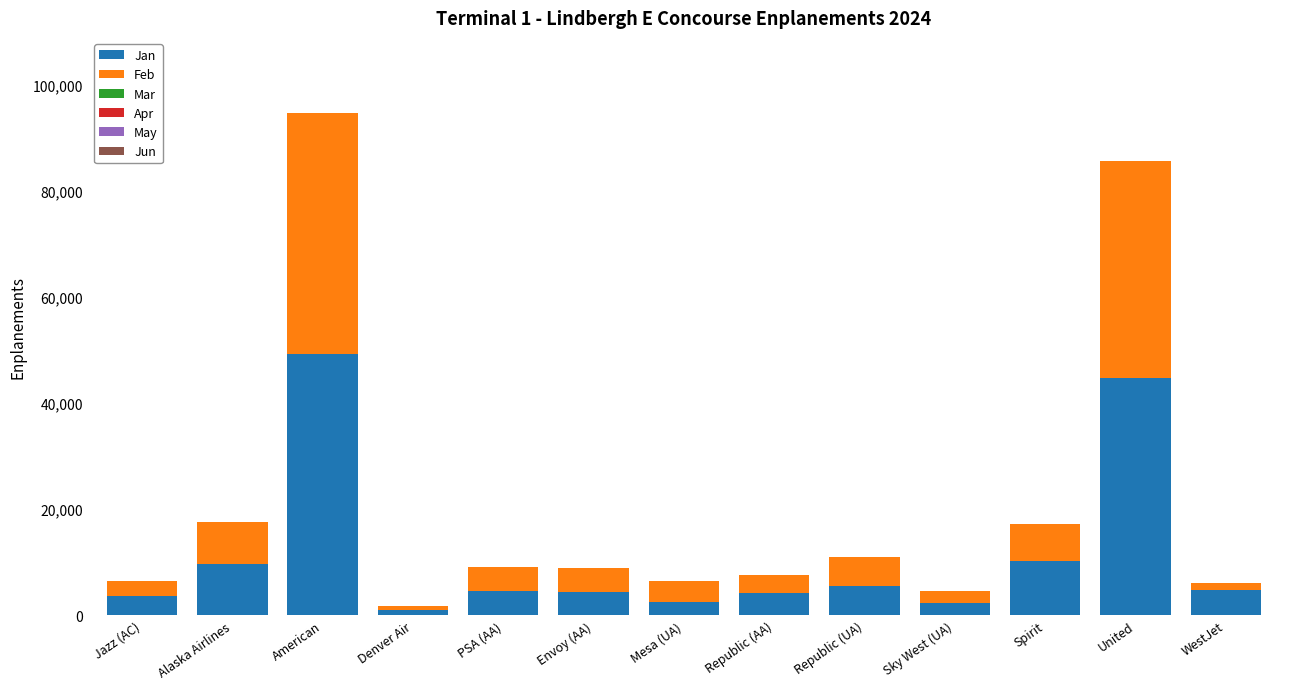

At which category is the sum across all series the highest?

American